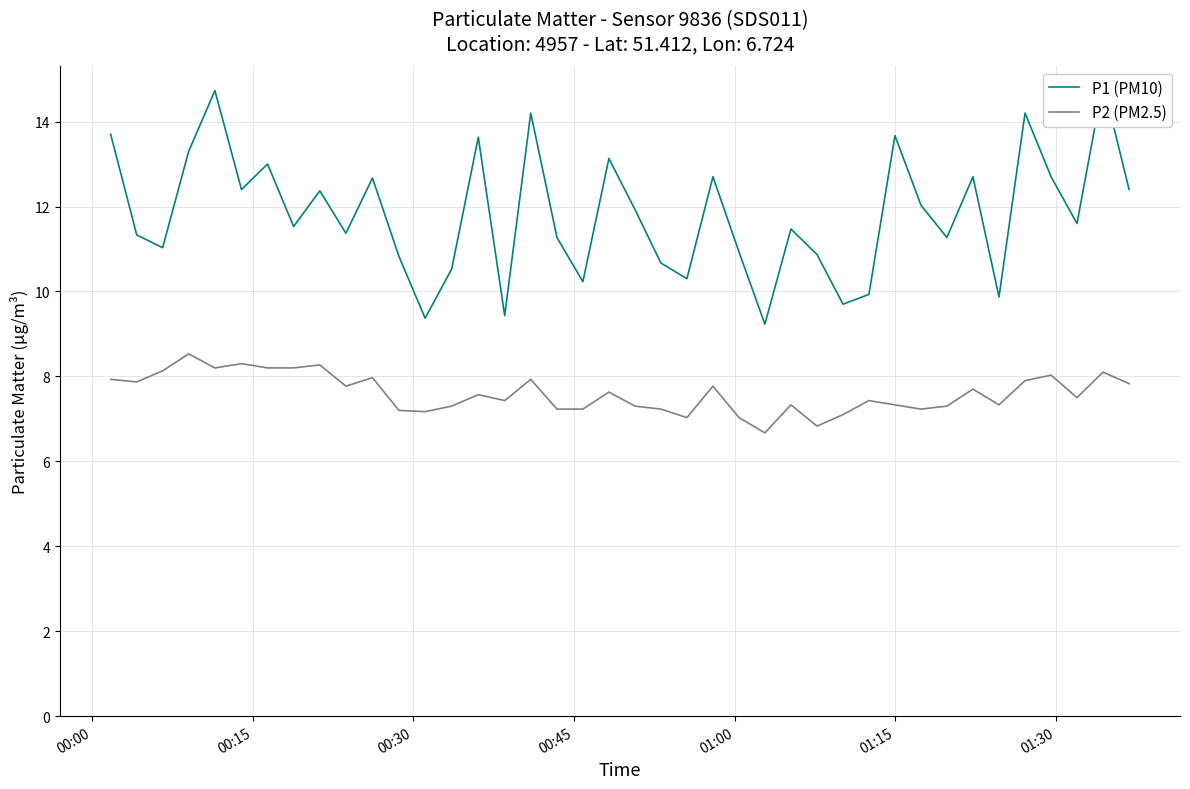

True or false: P1 (PM10) and P2 (PM2.5) cross at least once.

False